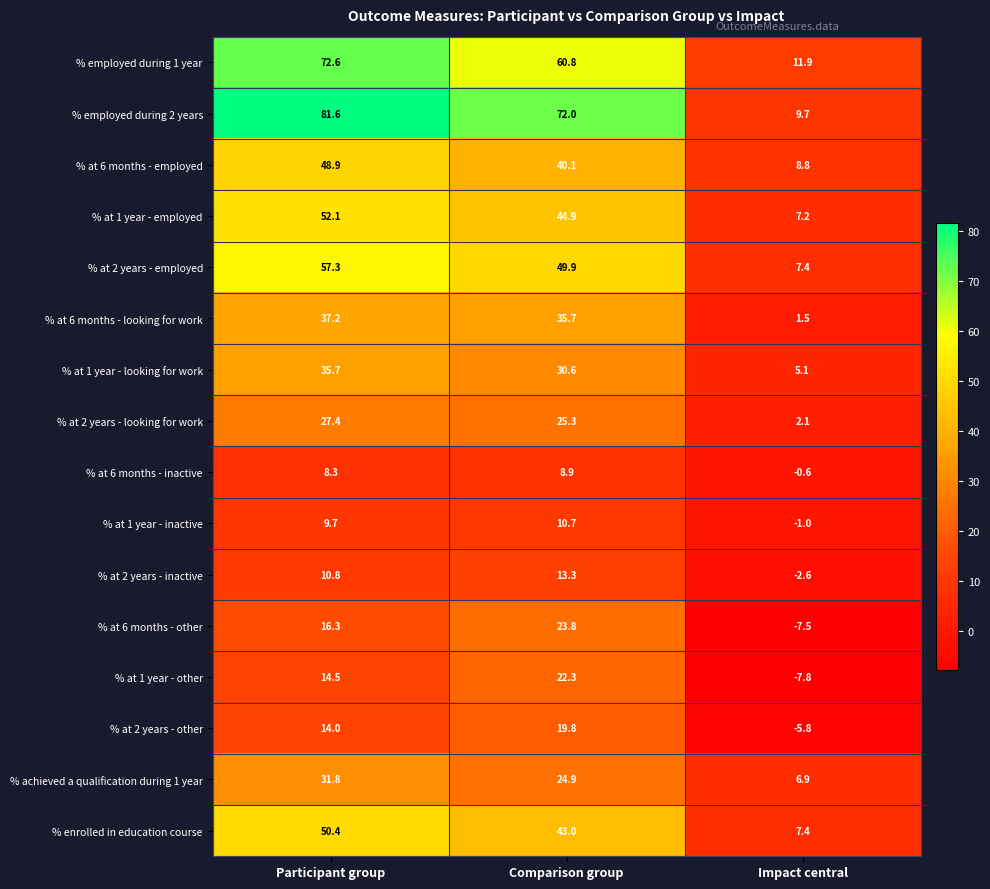

How many data points does each series have?

3